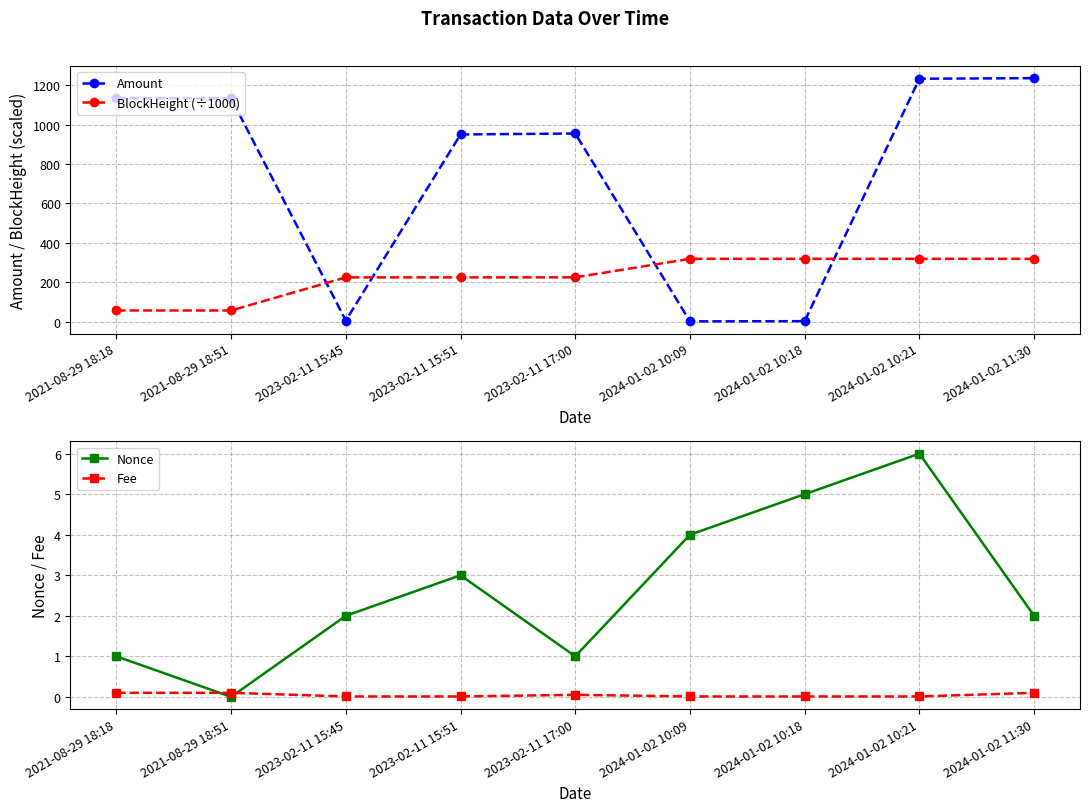

Which series changed the most between 2021-08-29 18:51 and 2024-01-02 10:18?

Amount